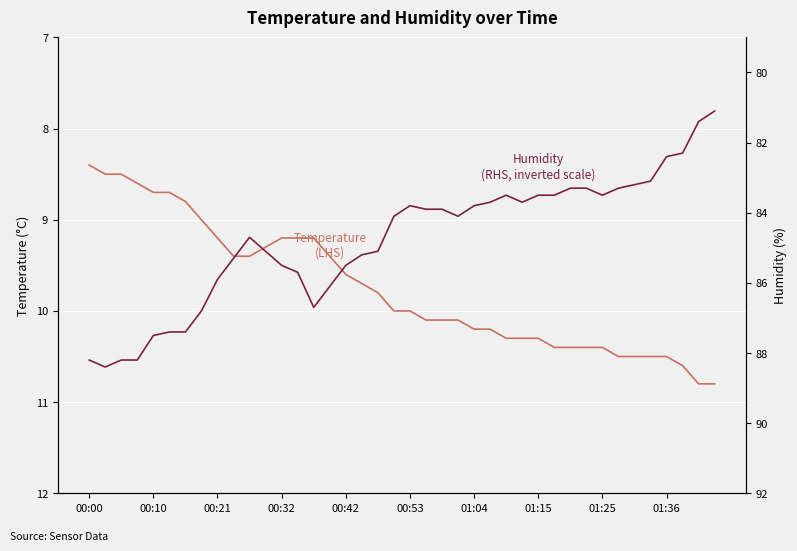

Is it true that Temperature (LHS) equals 17.8 at 39?

False